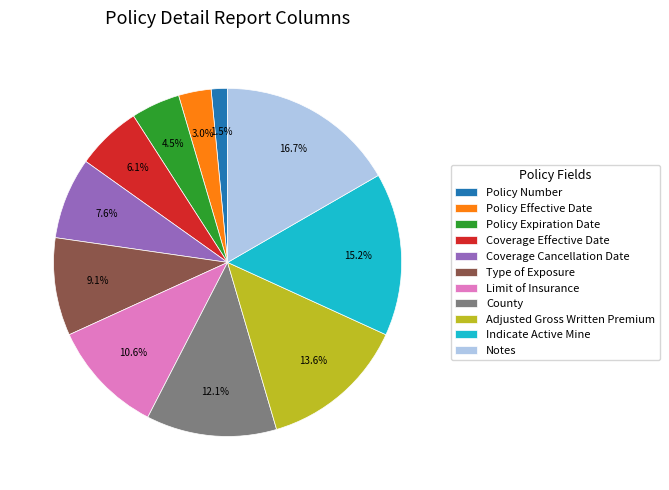

Does any single category account for the majority?

No